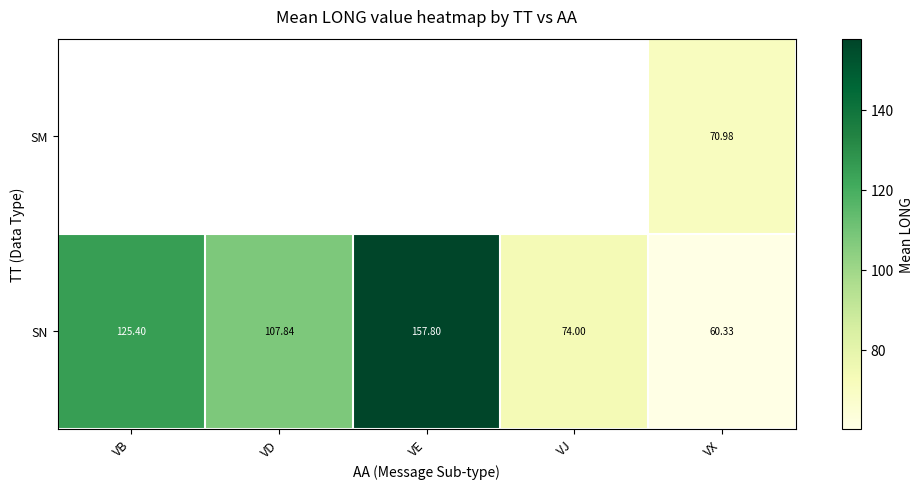

What is the difference between the SN values at VX and VD?

47.5